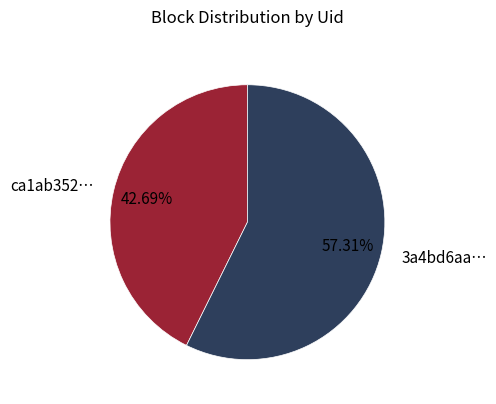

Rank the categories by value from lowest to highest.

ca1ab352…, 3a4bd6aa…